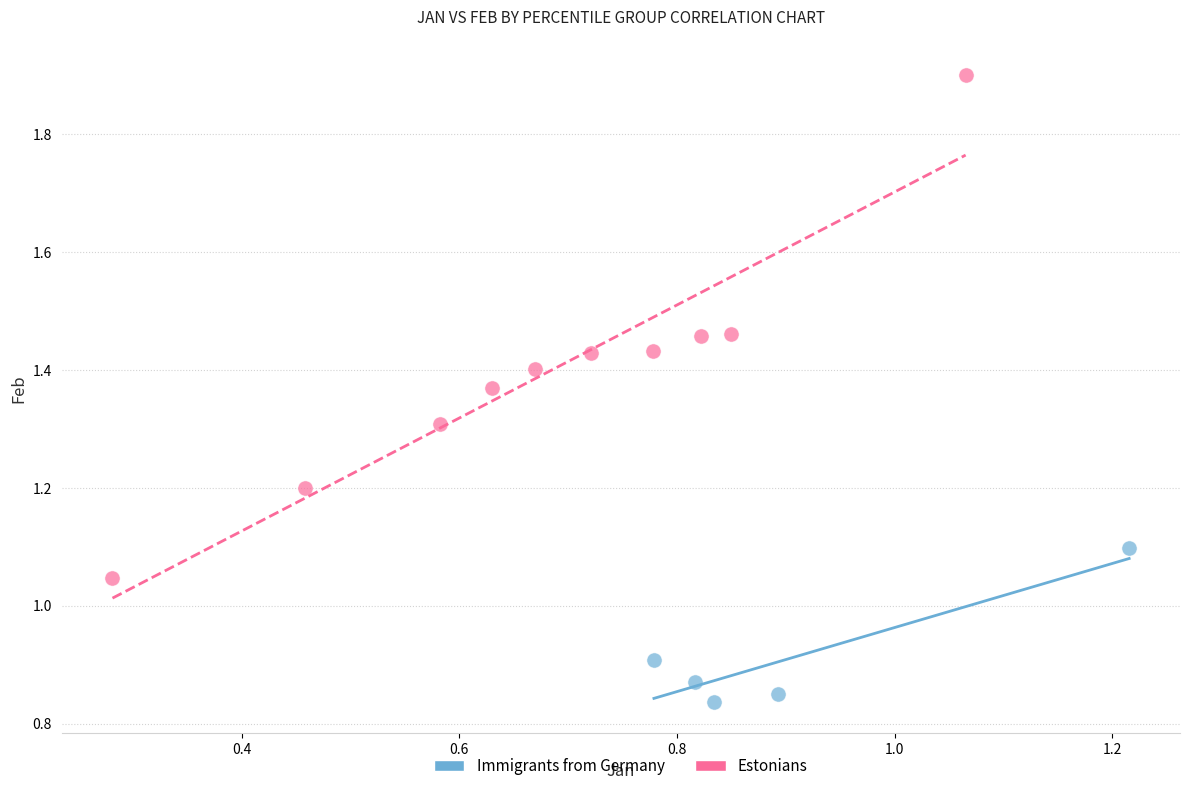

Which series has the widest spread of Y values?

Estonians